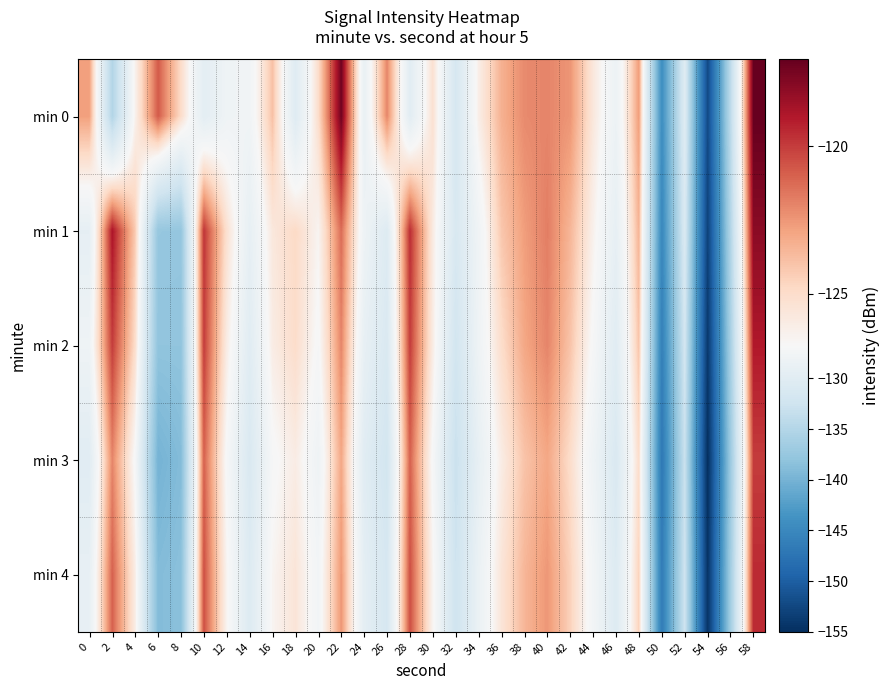

Rank the series by their average value, from lowest to highest.

min 3, min 4, min 2, min 1, min 0